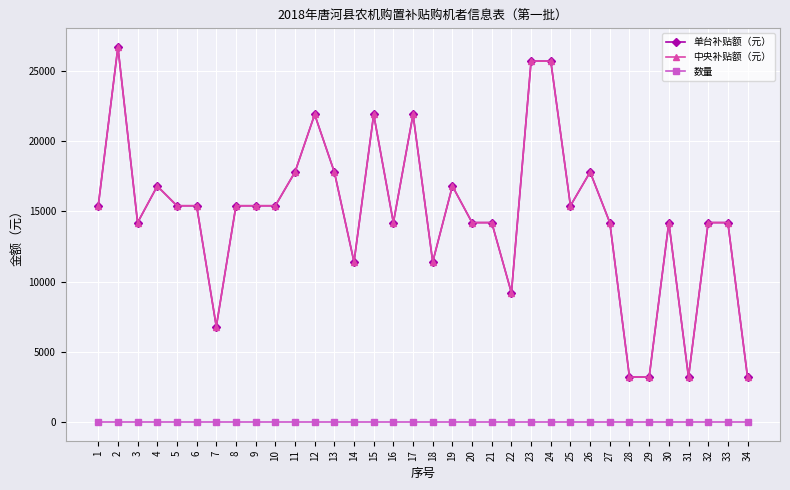

Does the chart display data point markers on the line(s)?

Yes